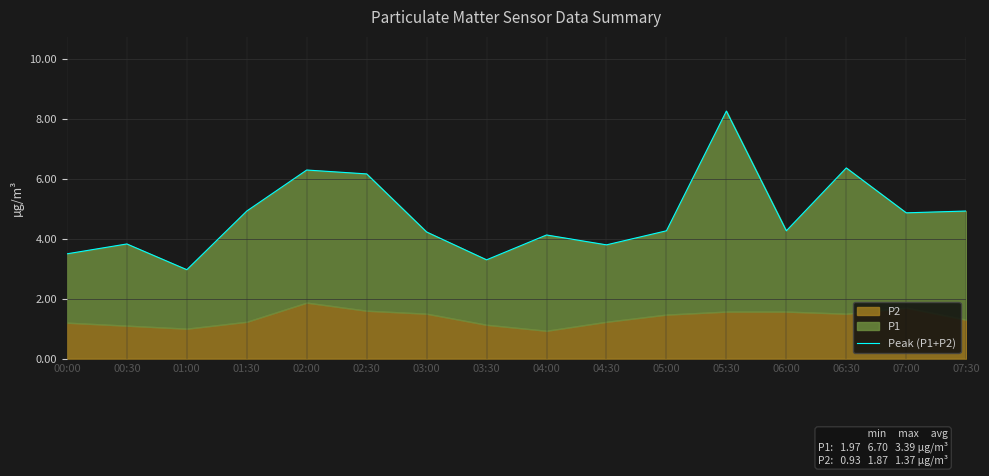

What position from the left is 06:30?

14